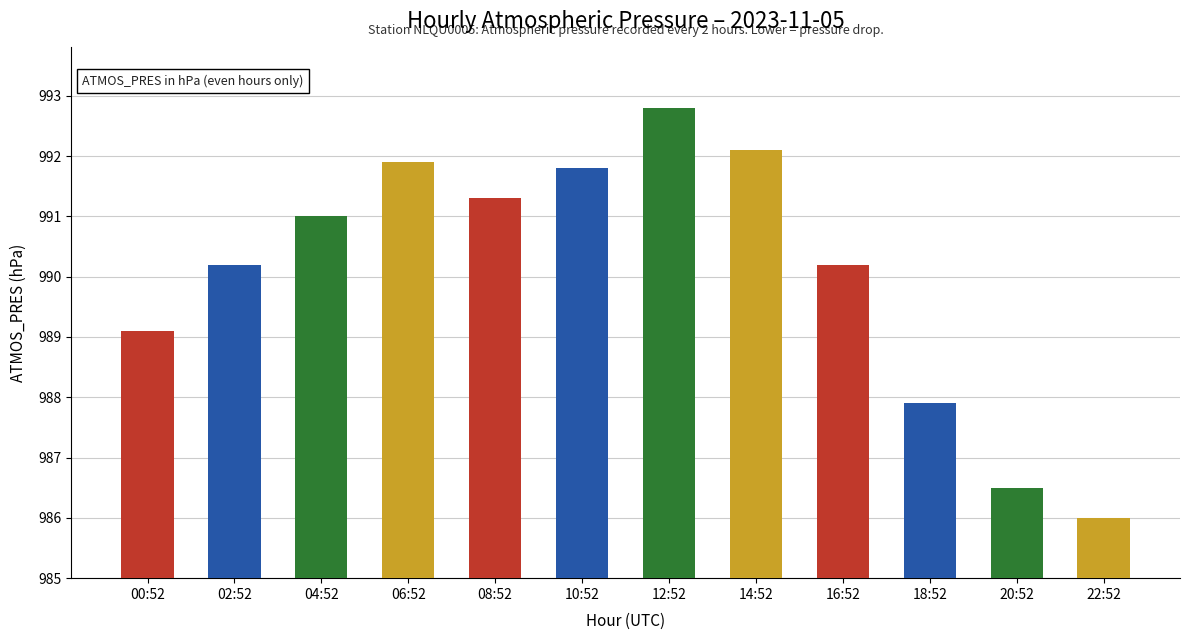

What is the difference between the maximum and second lowest values?

6.3